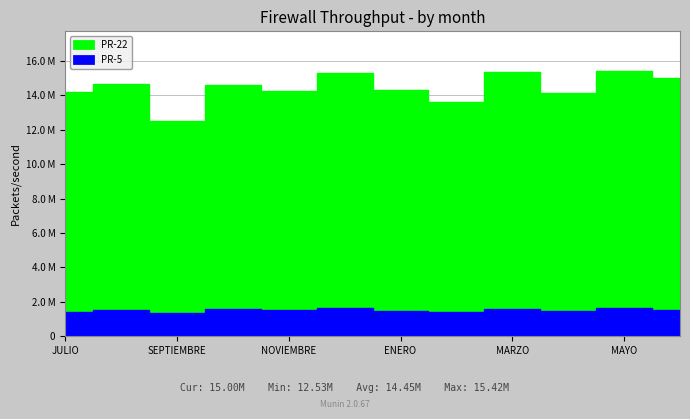

True or false: PR-22 and PR-5 cross at least once.

False